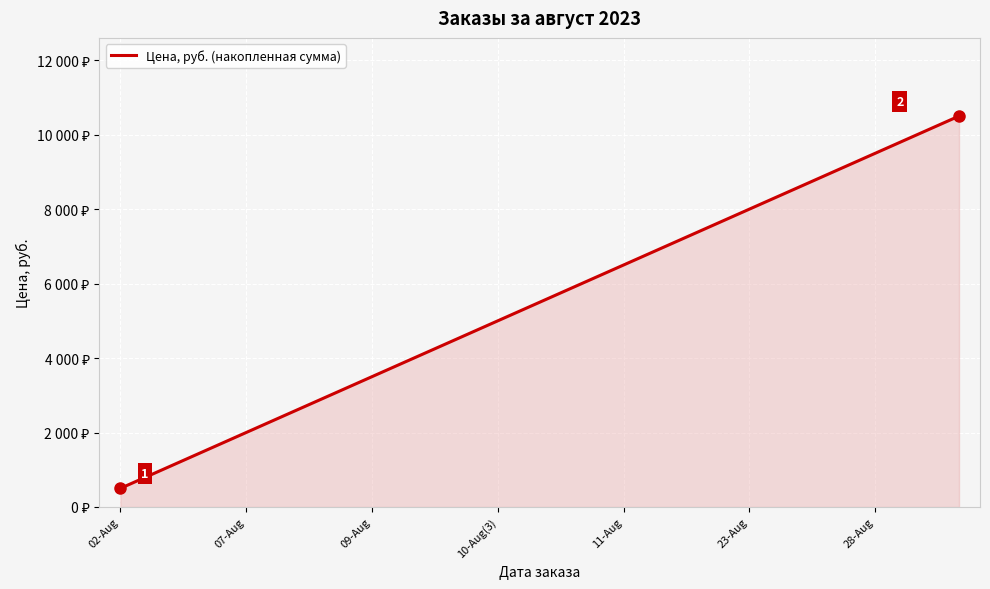

What is the difference between the maximum and second lowest values?

9500